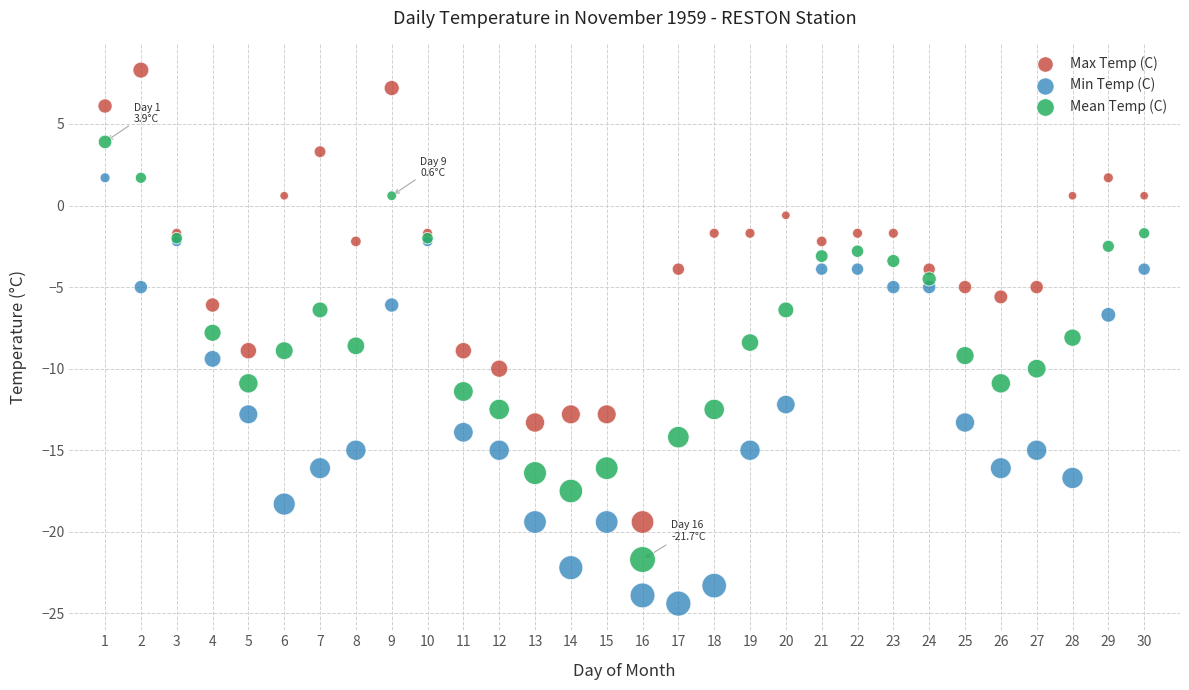

Which series reaches the minimum Y coordinate?

Min Temp (C)